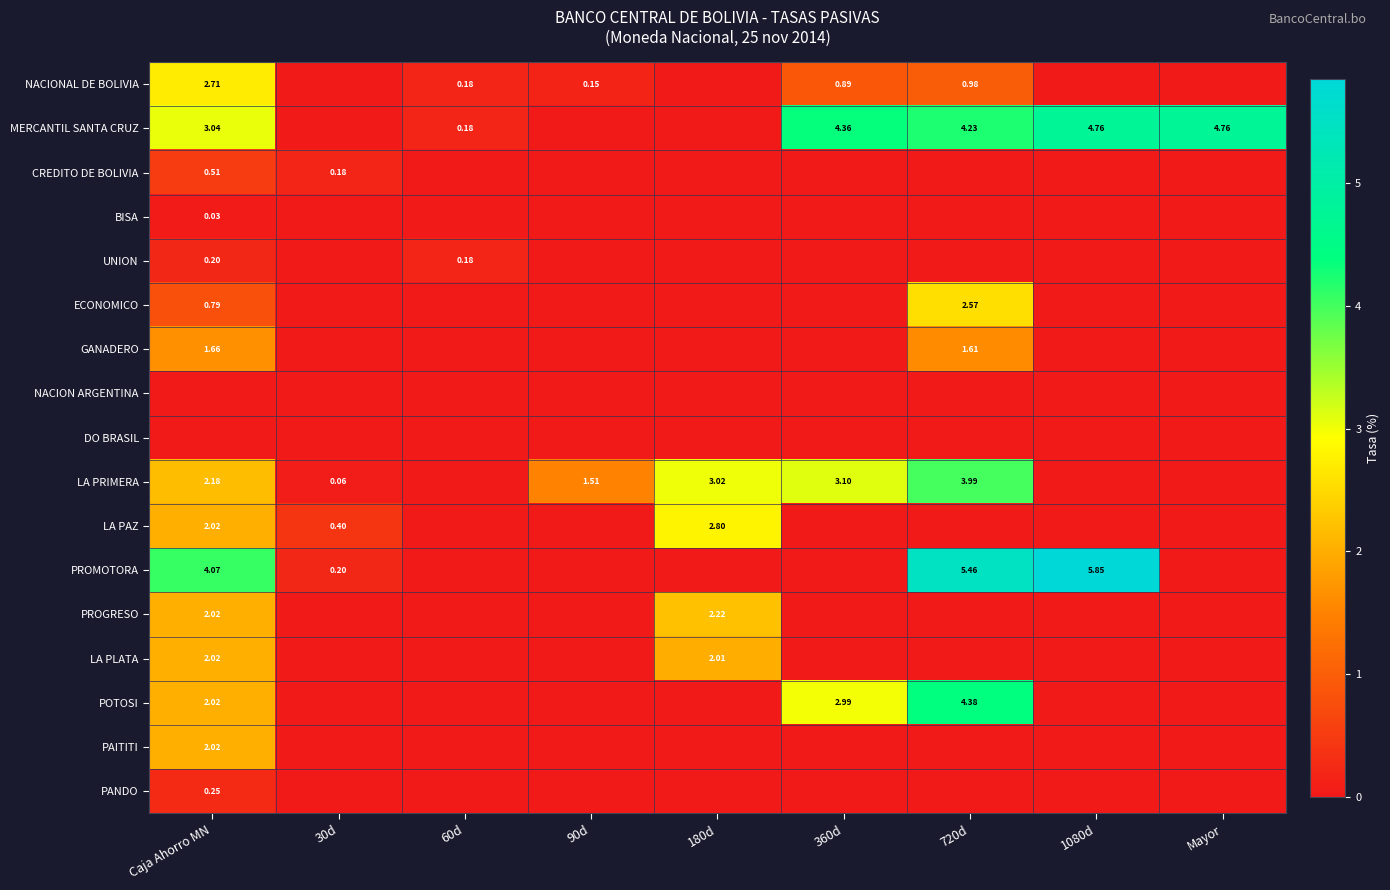

What is the difference between the maximum and minimum values in the CREDITO DE BOLIVIA series?

0.5